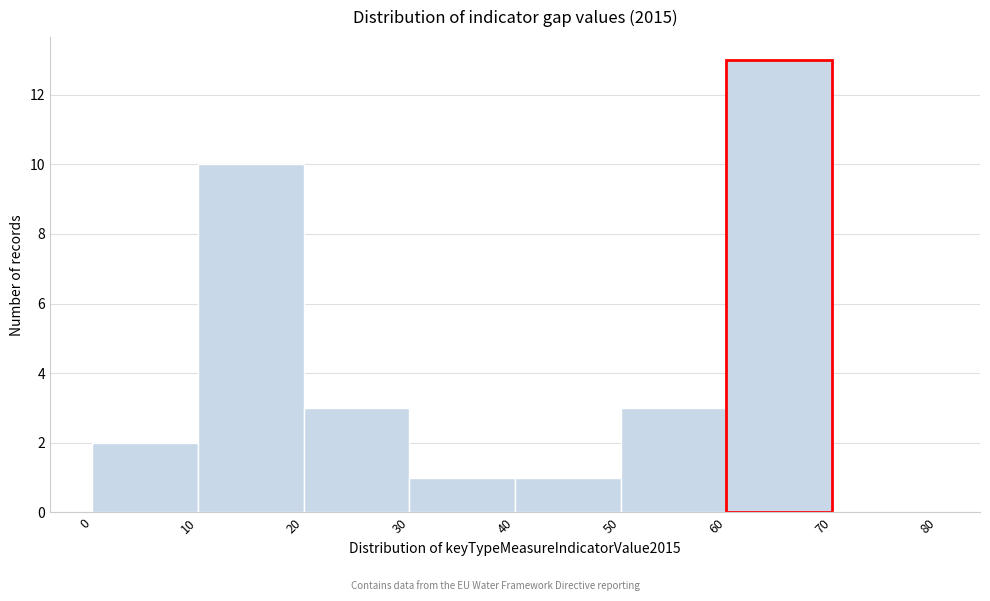

Reading left to right, transcribe this chart: for each bar, give the range it covers on the x-axis and its height. The values are not printed on the chart, so give them approximately, as read against the axis.

0 to 10: 2
10 to 20: 10
20 to 30: 3
30 to 40: 1
40 to 50: 1
50 to 60: 3
60 to 70: 13
70 to 80: 0